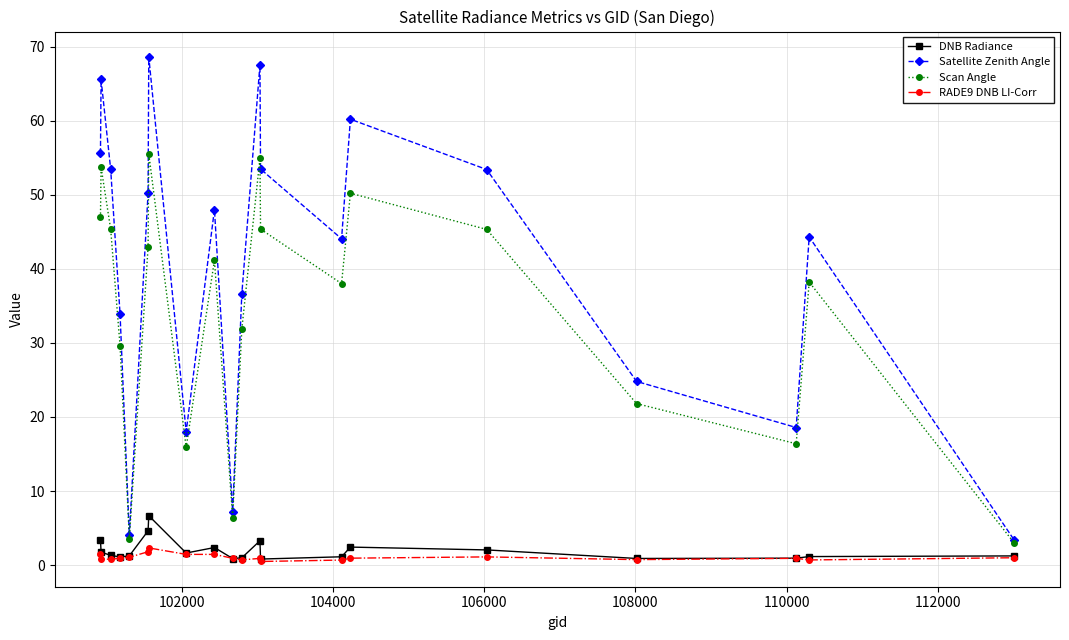

What is the value of the Satellite Zenith Angle point at the 17th from the left?

24.8